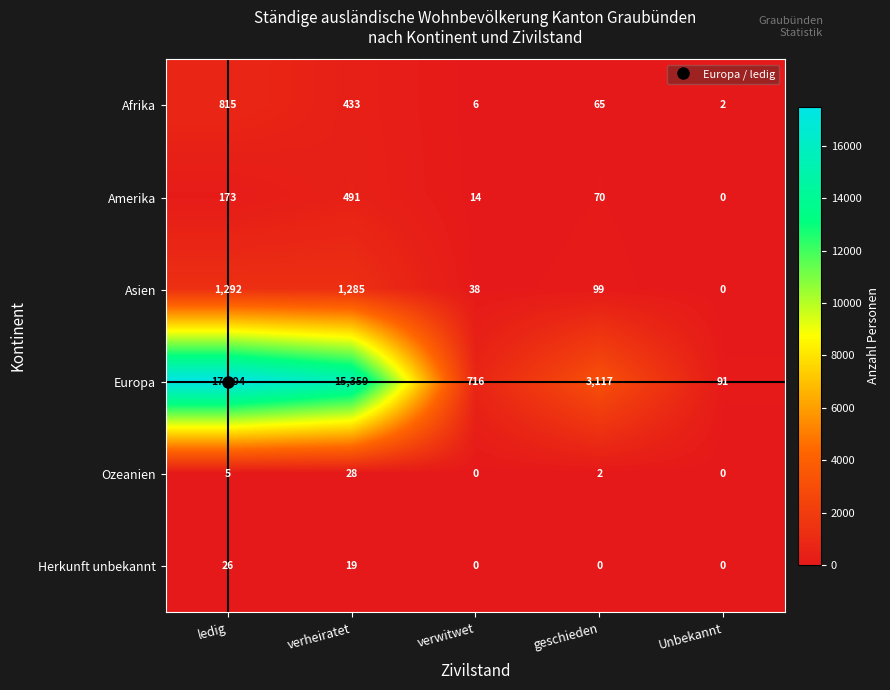

How many series are shown in this chart?

6